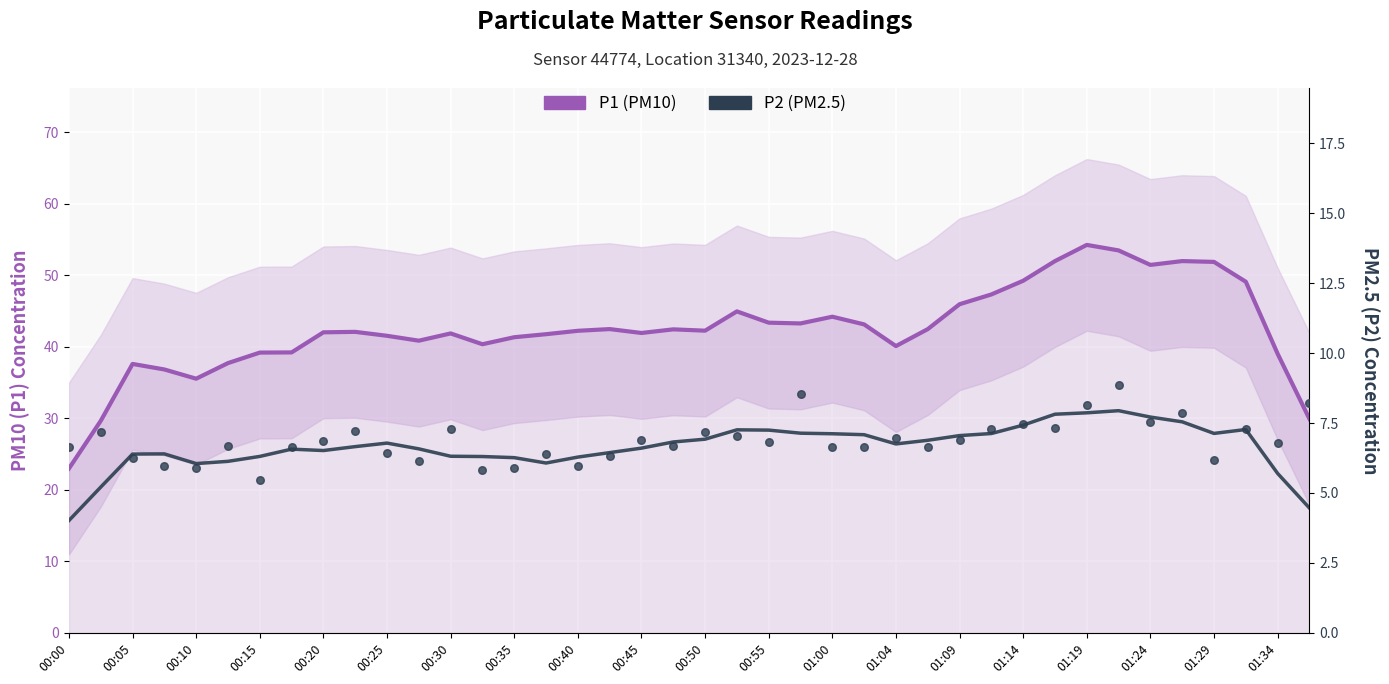

What are all the series names shown in the legend?

P1 (PM10), P2 (PM2.5)